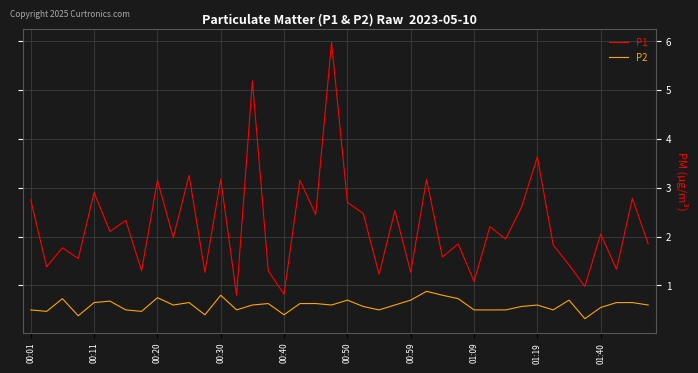

True or false: P2 and P1 intersect in this chart.

False